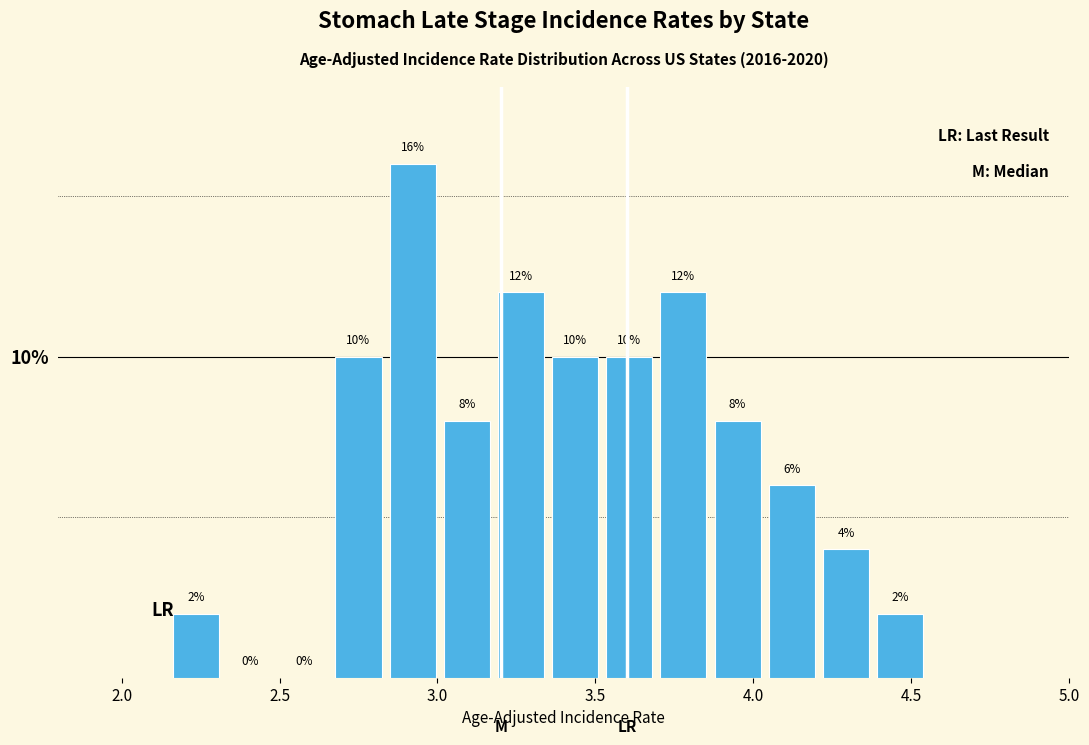

Read against the x-axis, roughly where is the centre of the tallest bar?

2.90